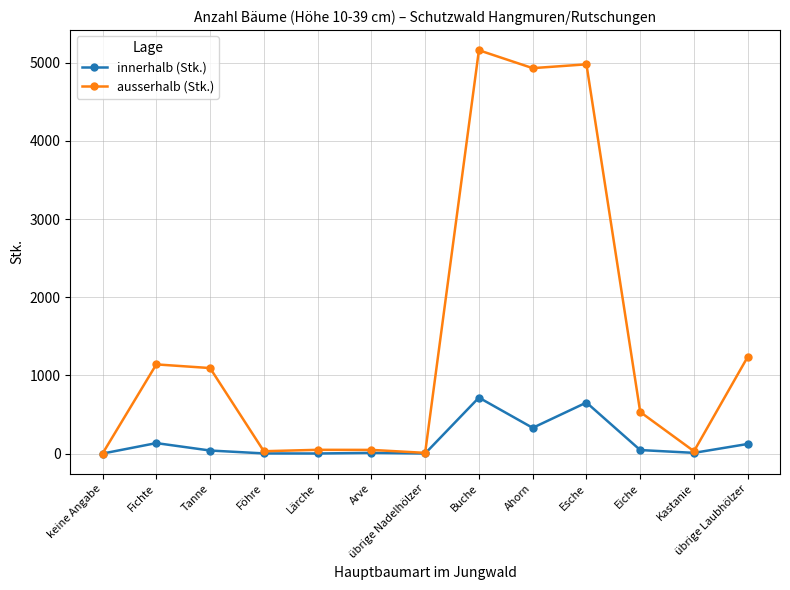

At which category is the sum across all series the highest?

Buche